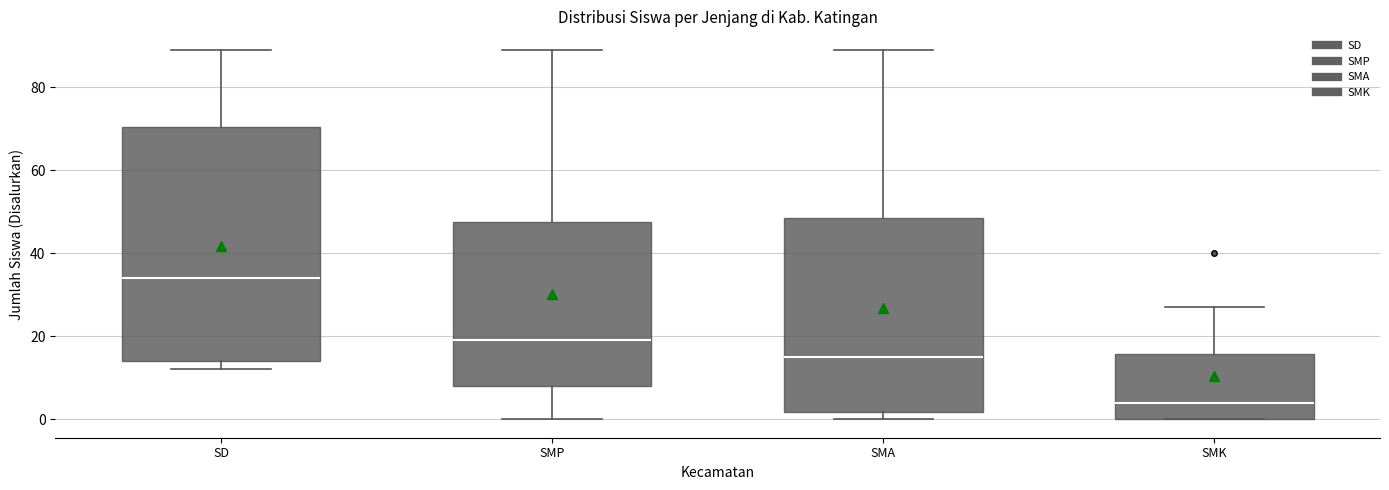

Reading left to right, transcribe this box plot: for each box, give where its median line is, the range the box spans, and where its two whiskers end, as read against the y-axis. The values are not printed on the chart, so give them approximately, as read against the axis.

SD: median 34, box 14 to 70, whiskers 12 to 90
SMP: median 20, box 8 to 48, whiskers 0 to 90
SMA: median 16, box 2 to 48, whiskers 0 to 90
SMK: median 4, box 0 to 16, whiskers 0 to 28